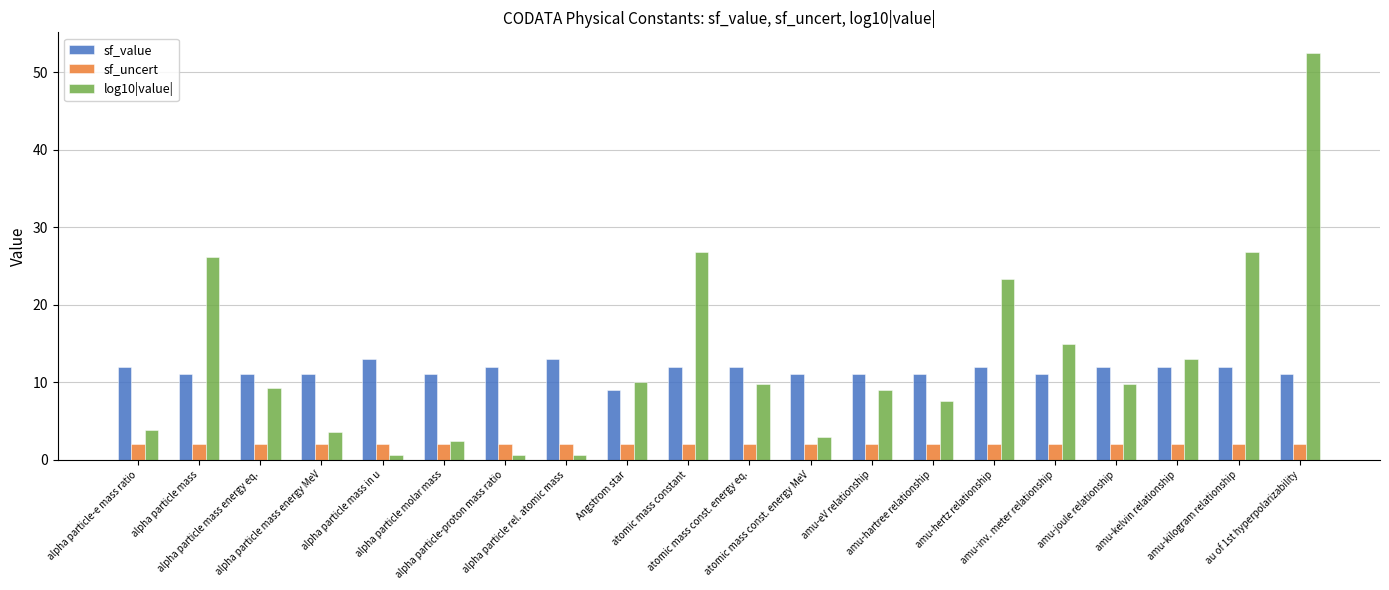

Rank the series at alpha particle rel. atomic mass from highest to lowest value.

sf_value, sf_uncert, log10|value|